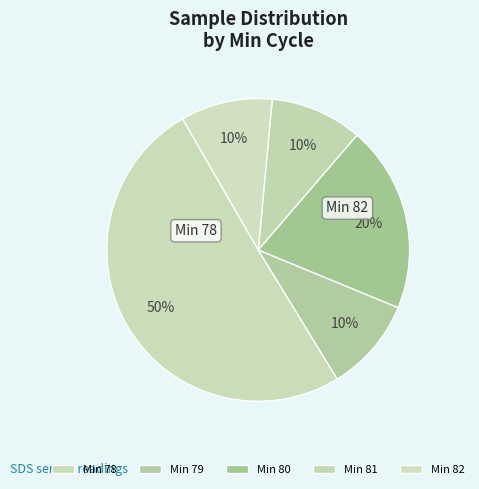

How many segments does this pie chart have?

5